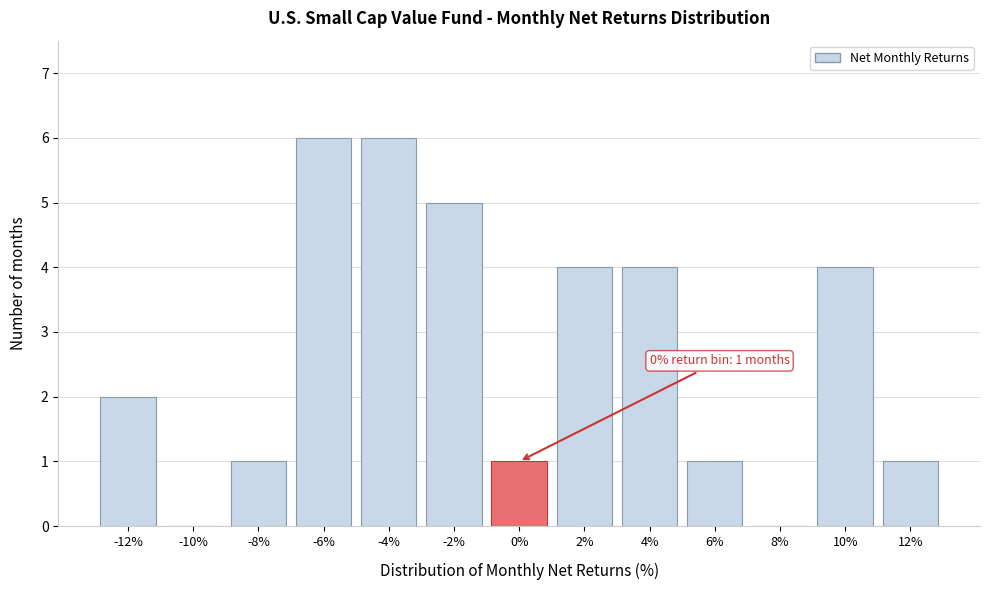

Reading left to right, extract all data points from this chart.

-12%=2	-10%=0	-8%=1	-6%=6	-4%=6	-2%=5	0%=1	2%=4	4%=4	6%=1	8%=0	10%=4	12%=1